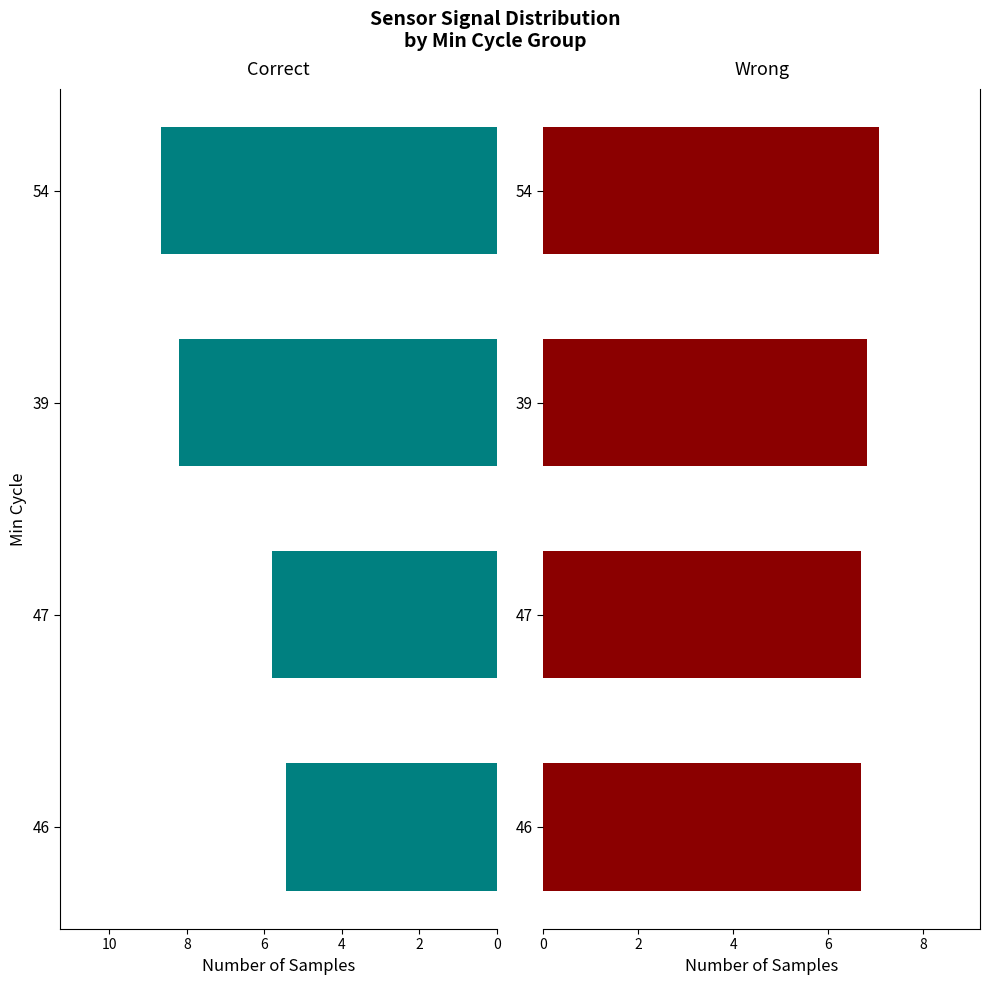

Reading right to left, extract all data points from this chart.

SDS_P1: 8.7	8.2	5.8	5.4
Max_cycle: 7.1	6.8	6.7	6.7